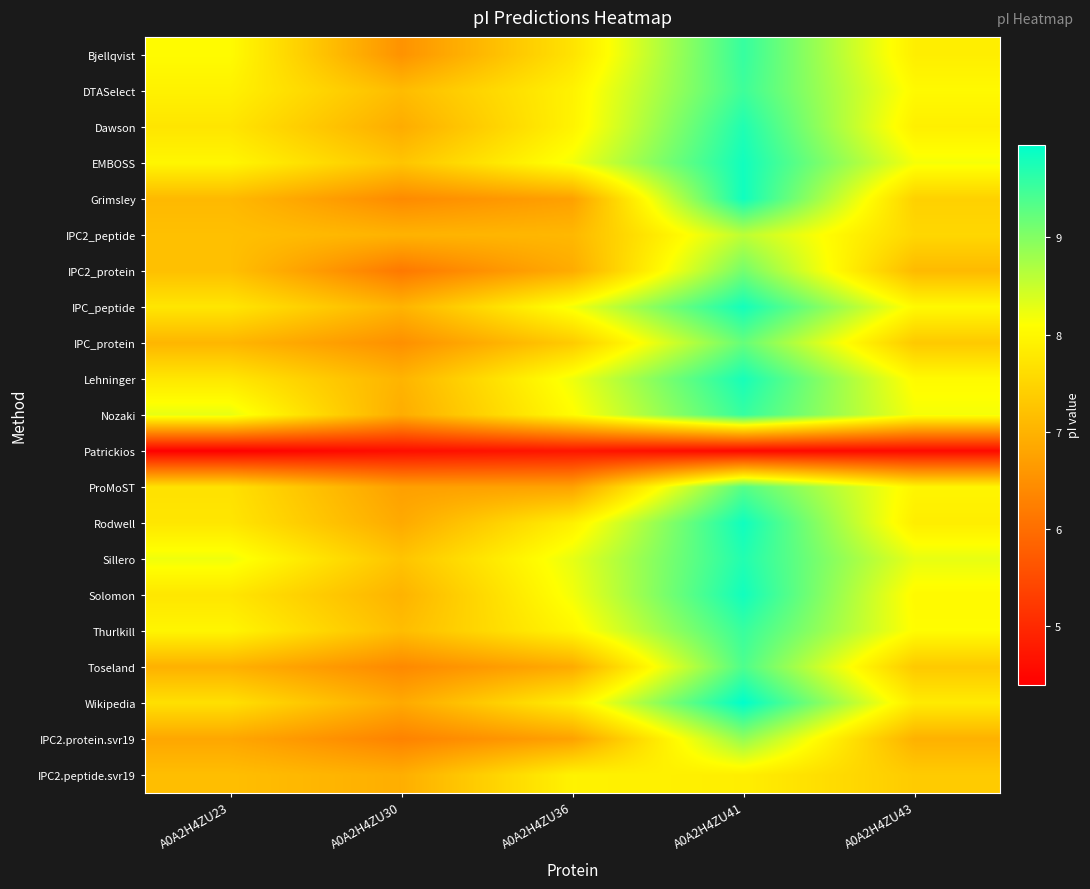

Reading left to right, transcribe all the data shown in this chart.

Bjellqvist: A0A2H4ZU23=8.1	A0A2H4ZU30=6.5	A0A2H4ZU36=7.7	A0A2H4ZU41=9.6	A0A2H4ZU43=7.9
DTASelect: A0A2H4ZU23=7.9	A0A2H4ZU30=7.1	A0A2H4ZU36=7.9	A0A2H4ZU41=9.5	A0A2H4ZU43=8.0
Dawson: A0A2H4ZU23=7.7	A0A2H4ZU30=6.9	A0A2H4ZU36=7.9	A0A2H4ZU41=9.7	A0A2H4ZU43=7.9
EMBOSS: A0A2H4ZU23=8.0	A0A2H4ZU30=7.3	A0A2H4ZU36=8.2	A0A2H4ZU41=9.8	A0A2H4ZU43=8.2
Grimsley: A0A2H4ZU23=7.1	A0A2H4ZU30=6.4	A0A2H4ZU36=6.7	A0A2H4ZU41=9.8	A0A2H4ZU43=7.4
IPC2_peptide: A0A2H4ZU23=7.2	A0A2H4ZU30=7.0	A0A2H4ZU36=7.1	A0A2H4ZU41=8.6	A0A2H4ZU43=7.5
IPC2_protein: A0A2H4ZU23=7.2	A0A2H4ZU30=6.1	A0A2H4ZU36=6.9	A0A2H4ZU41=9.1	A0A2H4ZU43=7.1
IPC_peptide: A0A2H4ZU23=7.7	A0A2H4ZU30=7.0	A0A2H4ZU36=8.2	A0A2H4ZU41=9.8	A0A2H4ZU43=8.0
IPC_protein: A0A2H4ZU23=7.0	A0A2H4ZU30=6.5	A0A2H4ZU36=7.4	A0A2H4ZU41=9.2	A0A2H4ZU43=7.3
Lehninger: A0A2H4ZU23=7.8	A0A2H4ZU30=7.0	A0A2H4ZU36=8.2	A0A2H4ZU41=9.8	A0A2H4ZU43=8.0
Nozaki: A0A2H4ZU23=8.3	A0A2H4ZU30=6.9	A0A2H4ZU36=8.1	A0A2H4ZU41=9.6	A0A2H4ZU43=8.2
Patrickios: A0A2H4ZU23=4.4	A0A2H4ZU30=4.6	A0A2H4ZU36=4.7	A0A2H4ZU41=4.5	A0A2H4ZU43=4.5
ProMoST: A0A2H4ZU23=7.7	A0A2H4ZU30=6.7	A0A2H4ZU36=6.8	A0A2H4ZU41=9.3	A0A2H4ZU43=8.0
Rodwell: A0A2H4ZU23=7.7	A0A2H4ZU30=6.9	A0A2H4ZU36=7.9	A0A2H4ZU41=9.8	A0A2H4ZU43=7.8
Sillero: A0A2H4ZU23=8.2	A0A2H4ZU30=7.2	A0A2H4ZU36=8.3	A0A2H4ZU41=9.7	A0A2H4ZU43=8.3
Solomon: A0A2H4ZU23=7.7	A0A2H4ZU30=7.0	A0A2H4ZU36=8.2	A0A2H4ZU41=9.8	A0A2H4ZU43=8.0
Thurlkill: A0A2H4ZU23=8.0	A0A2H4ZU30=7.1	A0A2H4ZU36=8.0	A0A2H4ZU41=9.5	A0A2H4ZU43=8.1
Toseland: A0A2H4ZU23=7.0	A0A2H4ZU30=6.4	A0A2H4ZU36=6.9	A0A2H4ZU41=9.4	A0A2H4ZU43=7.3
Wikipedia: A0A2H4ZU23=7.7	A0A2H4ZU30=6.9	A0A2H4ZU36=7.9	A0A2H4ZU41=10.0	A0A2H4ZU43=7.8
IPC2.protein.svr19: A0A2H4ZU23=6.8	A0A2H4ZU30=6.3	A0A2H4ZU36=6.8	A0A2H4ZU41=8.9	A0A2H4ZU43=7.0
IPC2.peptide.svr19: A0A2H4ZU23=7.2	A0A2H4ZU30=6.9	A0A2H4ZU36=7.9	A0A2H4ZU41=7.9	A0A2H4ZU43=7.4